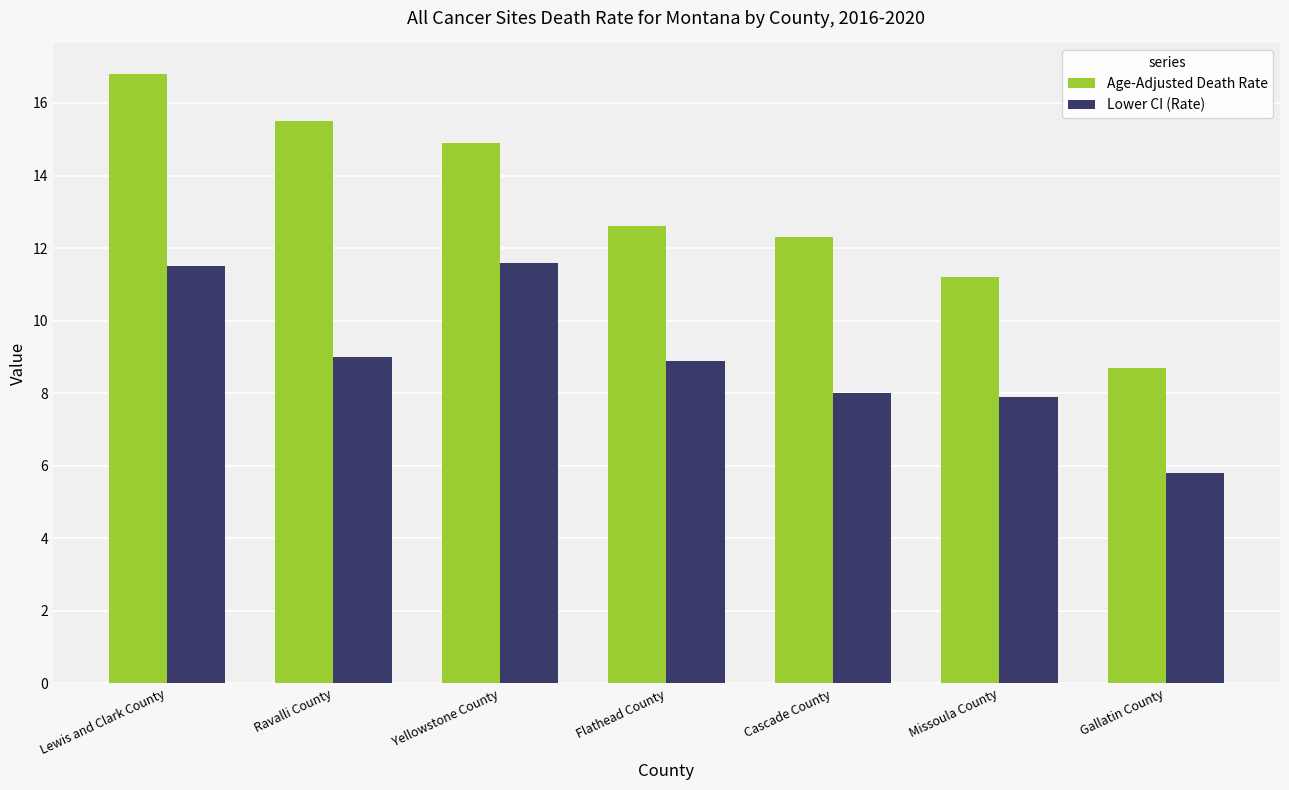

Is the value of Age-Adjusted Death Rate at Gallatin County greater than the value of Lower CI (Rate) at Lewis and Clark County?

No